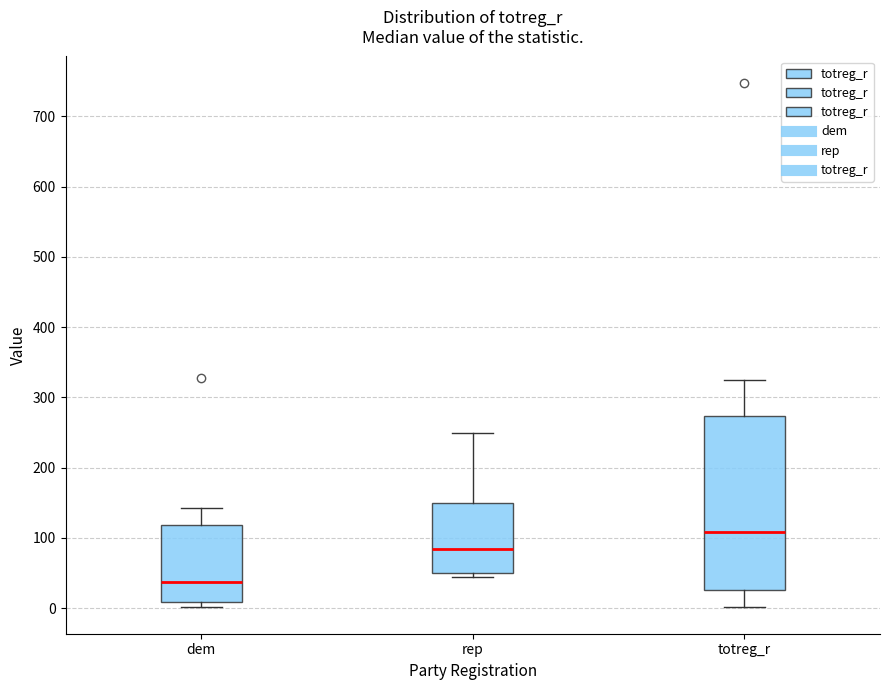

Which box has the lowest median line?

dem